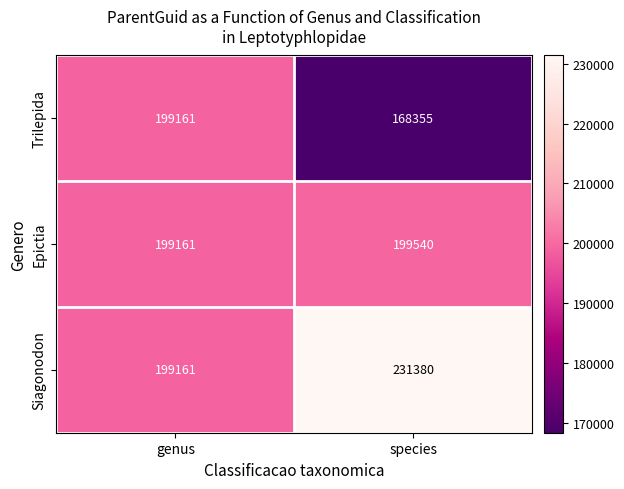

Rank the series by their average value, from highest to lowest.

Siagonodon, Epictia, Trilepida